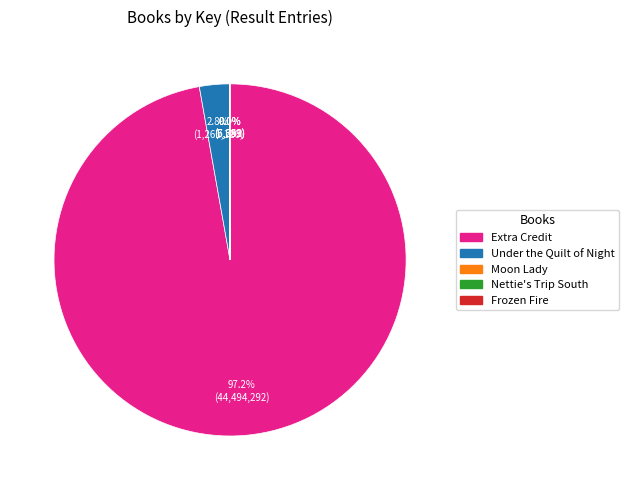

Does any single category account for the majority?

Yes